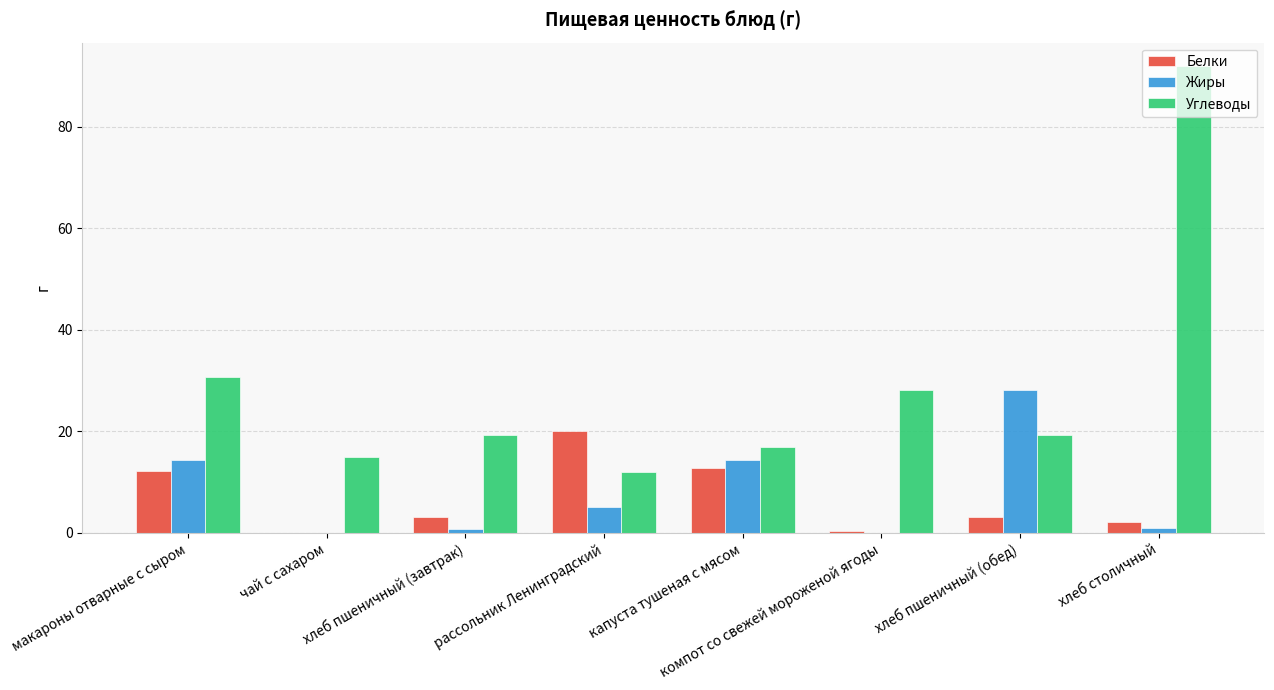

What is the difference between the Углеводы values at рассольник Ленинградский and хлеб столичный?

80.0